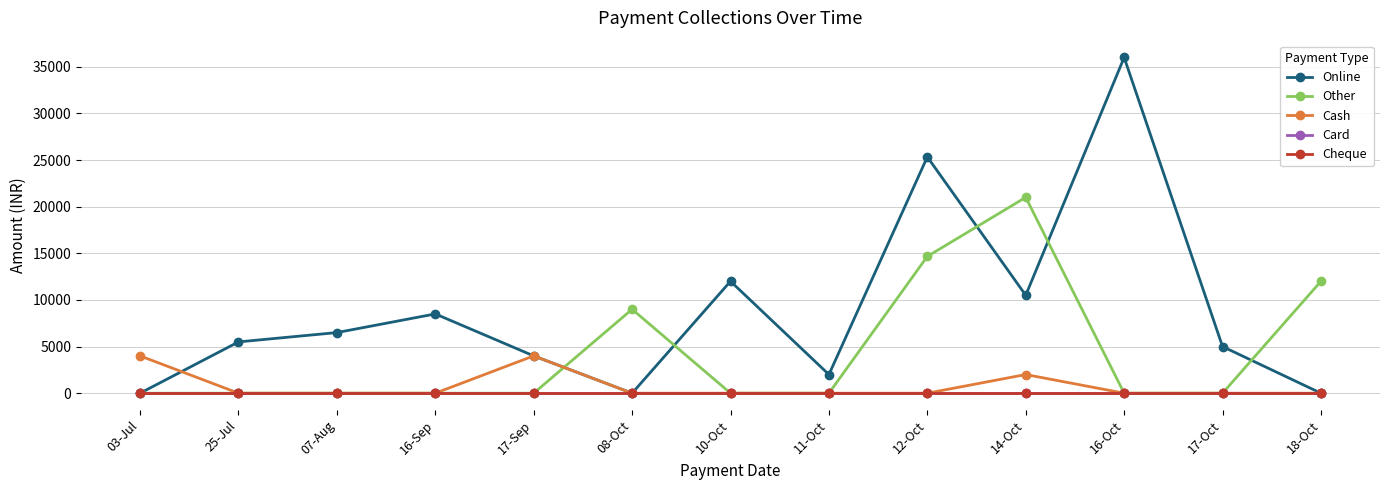

Does the chart have visible grid lines?

Yes